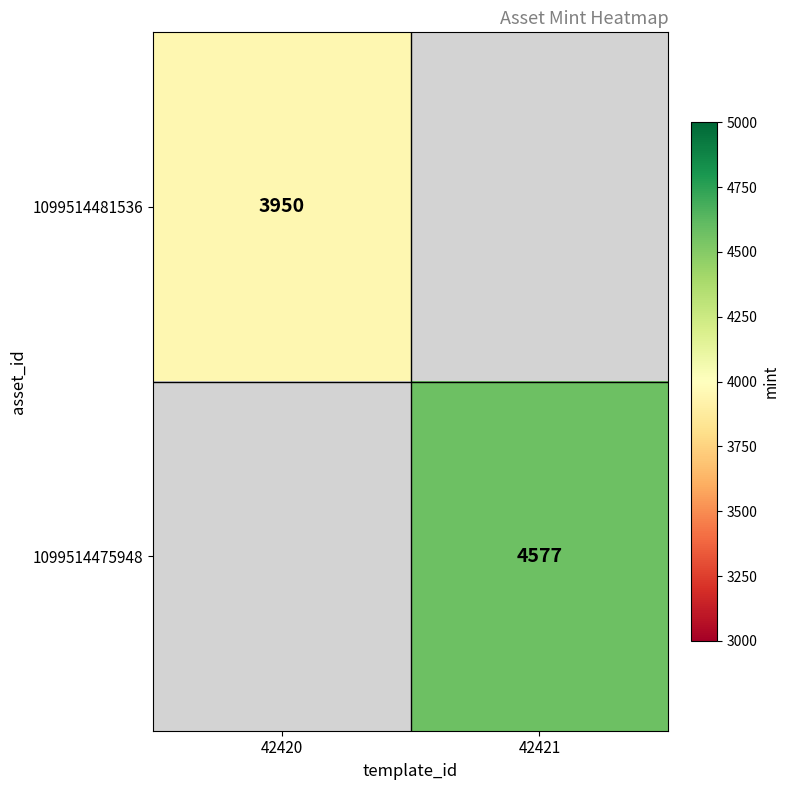

The 1099514481536 series shows 7040.7 at 42420. True or false?

False